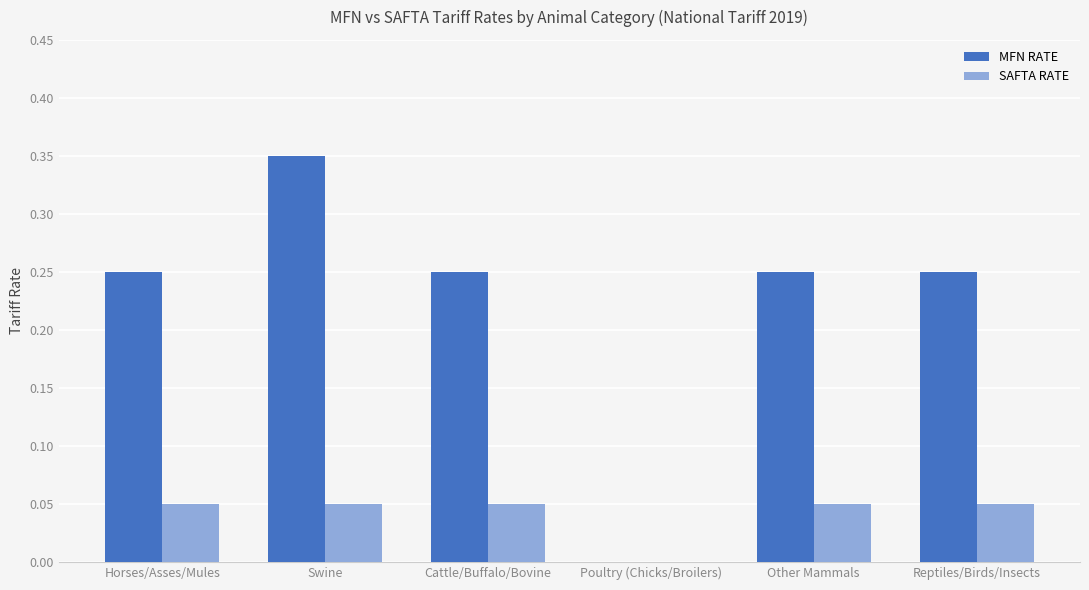

Which series has the largest total across all categories?

MFN RATE